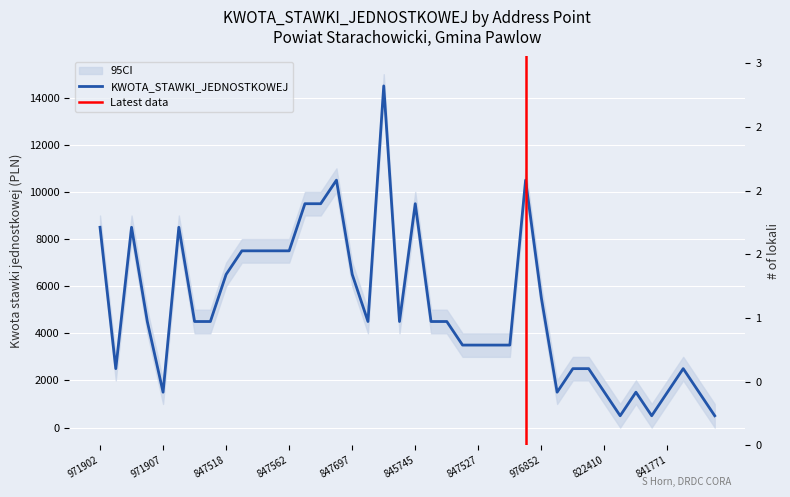

Between 971907 and 841771, which is larger?

971907